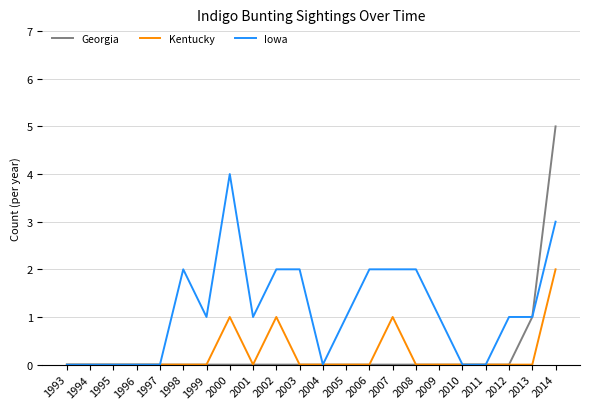

Is it true that Iowa equals 2 at 2002?

True